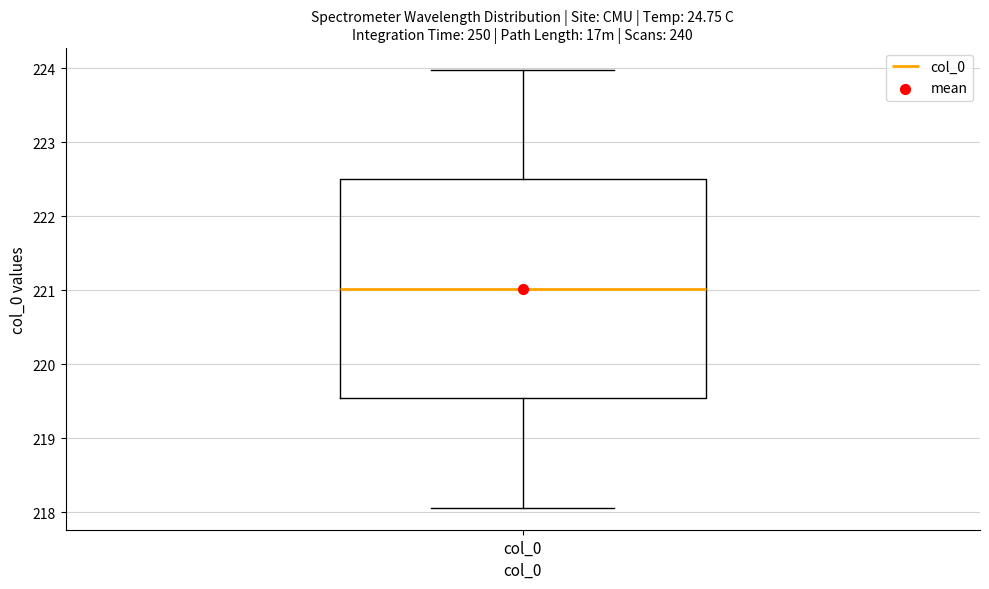

Where does the upper whisker of the box for col_0 end on the y-axis? The values are not printed on the chart, so give them approximately, as read against the axis.

224.0